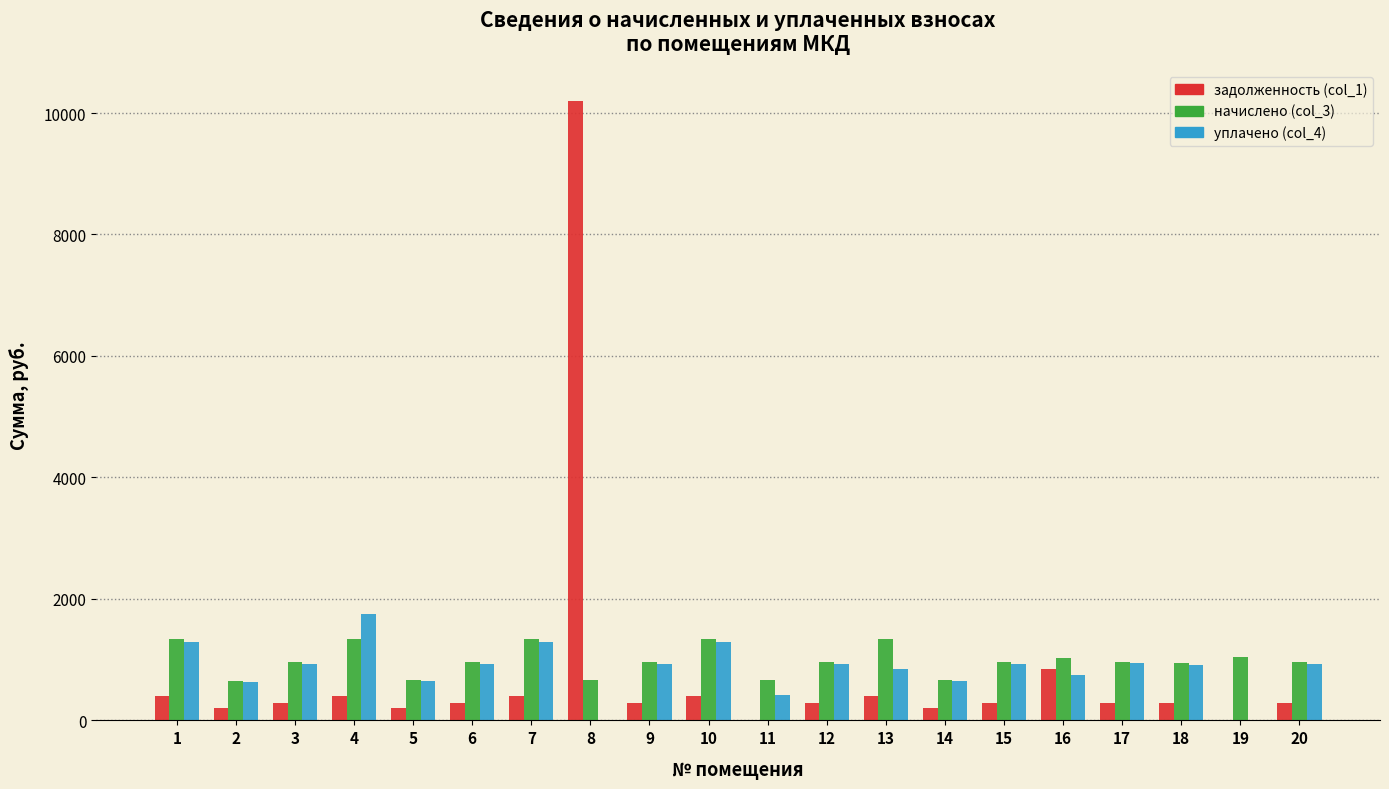

The value of уплачено (col_4) at 14 is 644.5. True or false?

True